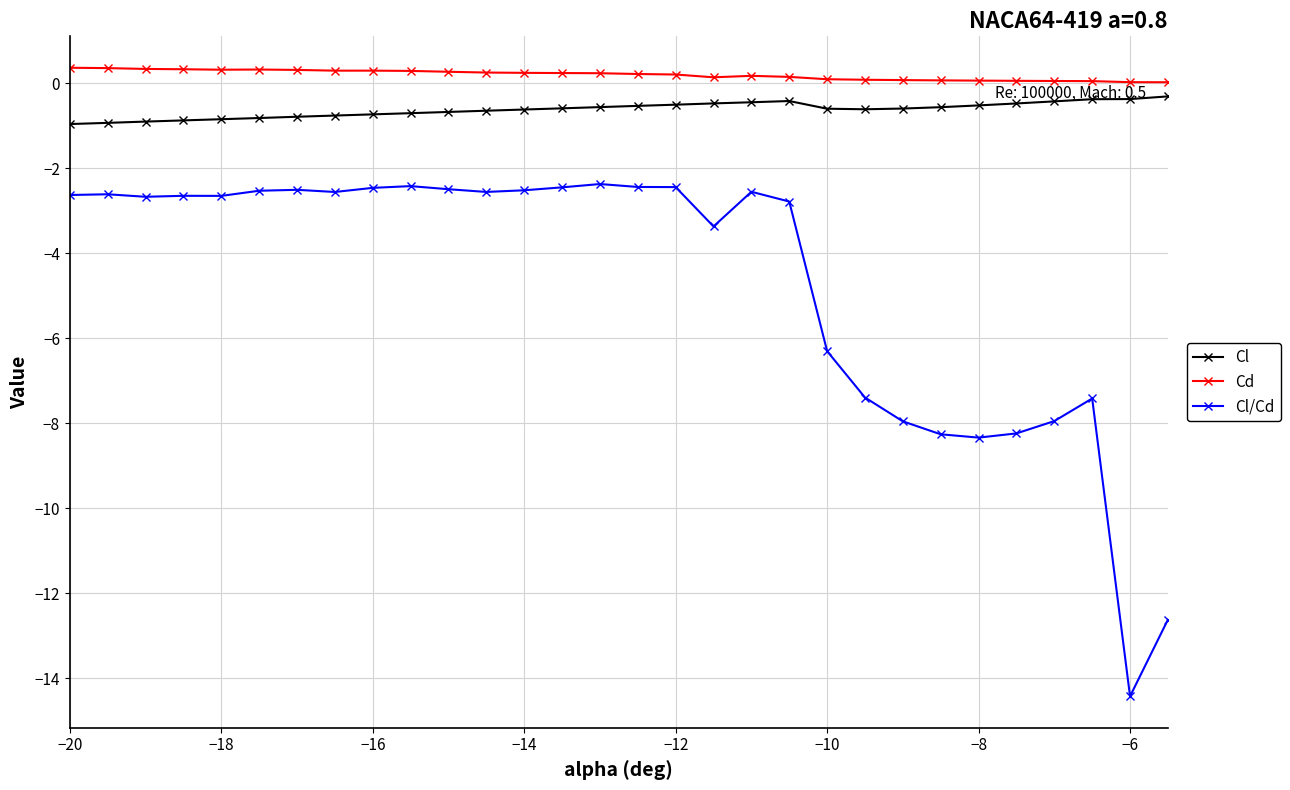

In Cl, how many points are lower than both neighbors (excluding endpoints)?

1